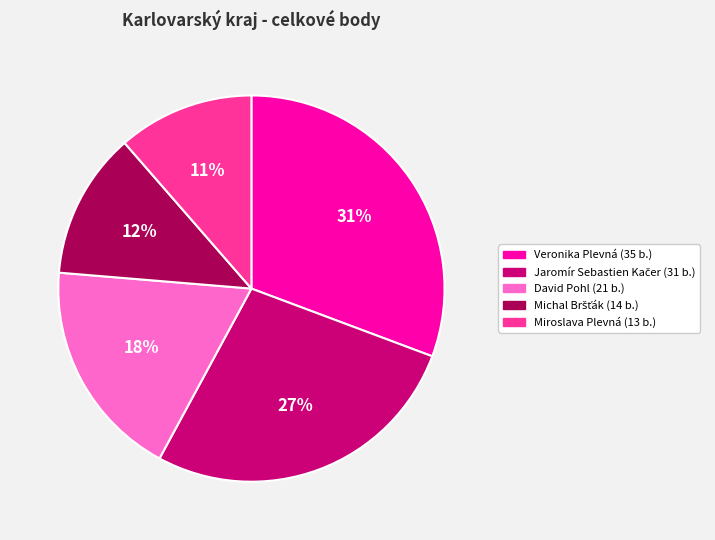

Is it true that Veronika Plevná is 23% of the pie?

False